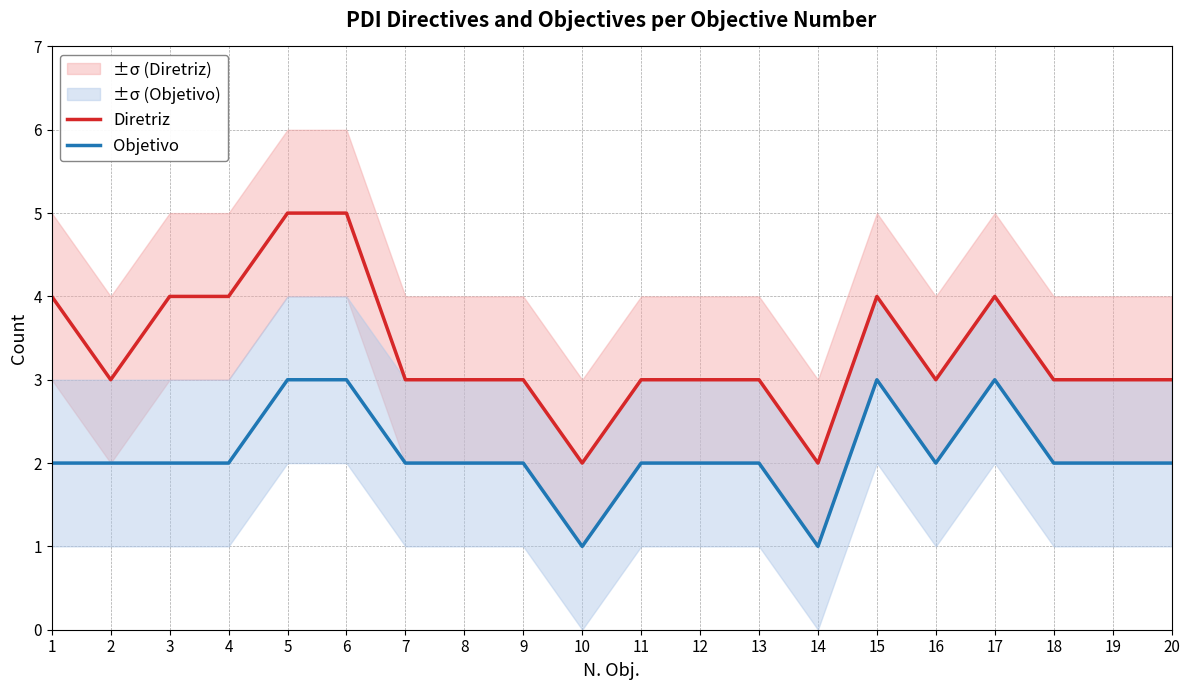

Which series changed the most between 9 and 17?

Diretriz